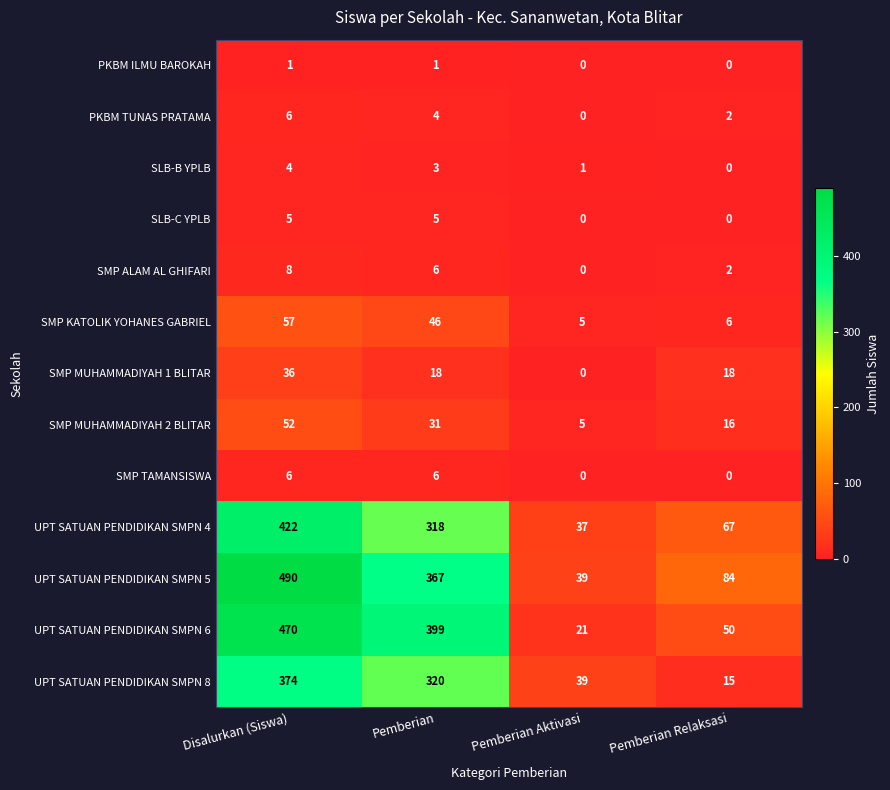

Rank the categories by UPT SATUAN PENDIDIKAN SMPN 8 value from lowest to highest.

Pemberian Relaksasi, Pemberian Aktivasi, Pemberian, Disalurkan (Siswa)